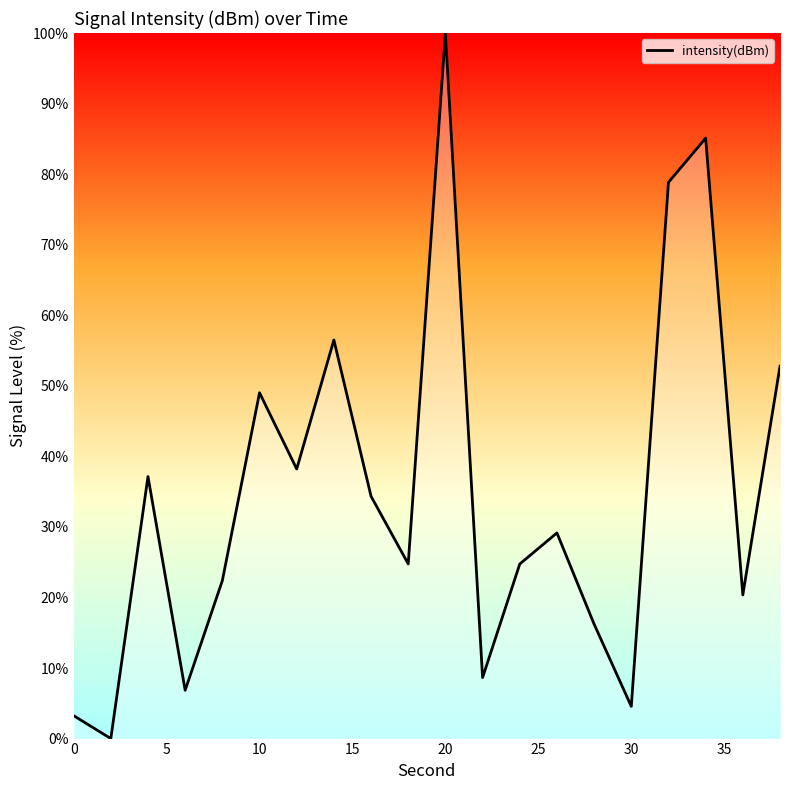

What is the greatest value displayed?

100.0